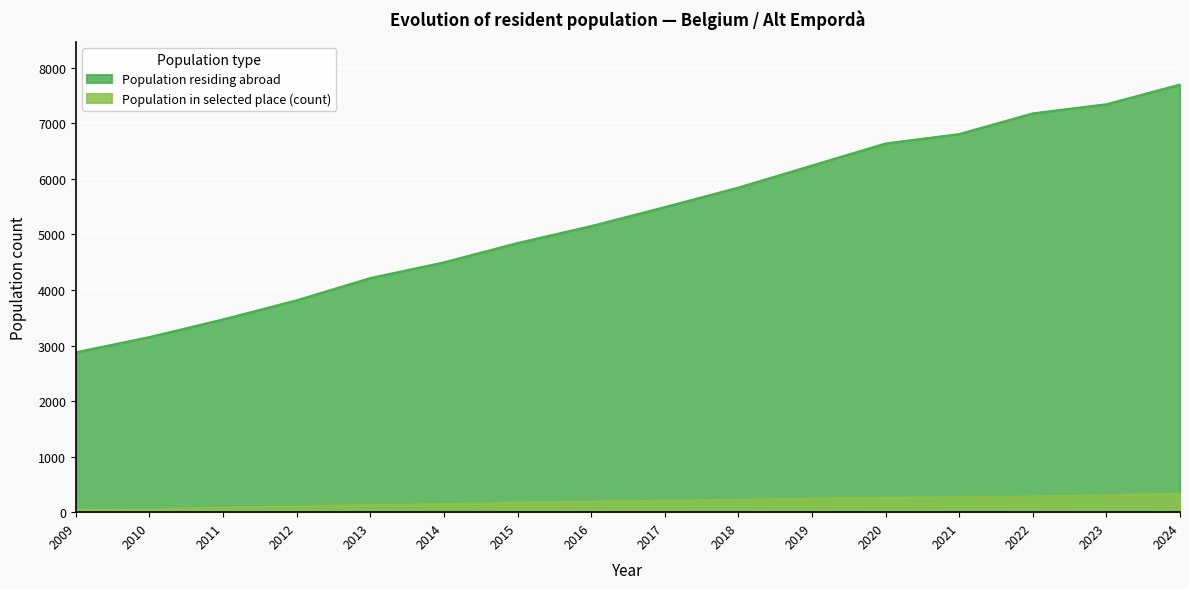

True or false: Population in selected place (count) has a value of 332 at 2017.

False